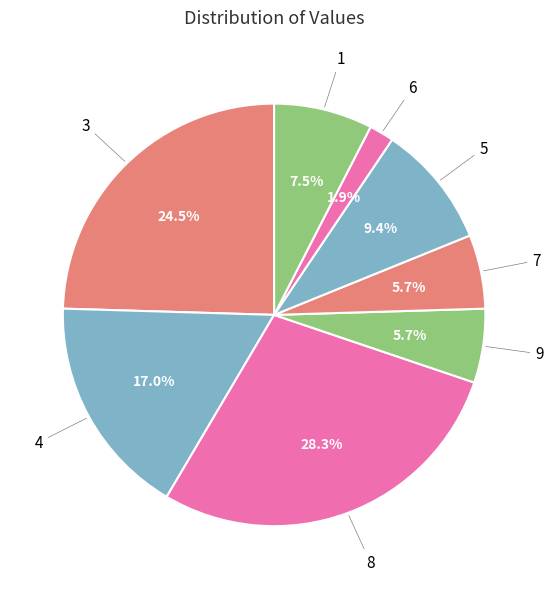

Count the number of slices in the pie.

8